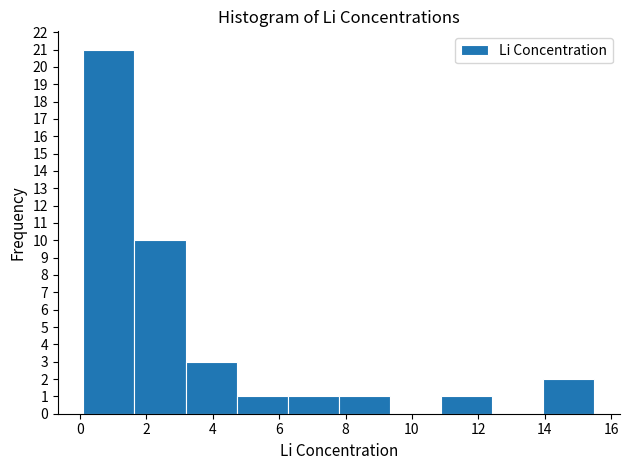

What is the height of the bar covering 3.18 to 4.72 on the x-axis? Neither the bar edges nor the heights are printed on the chart, so give them approximately, as read against the axes.

3